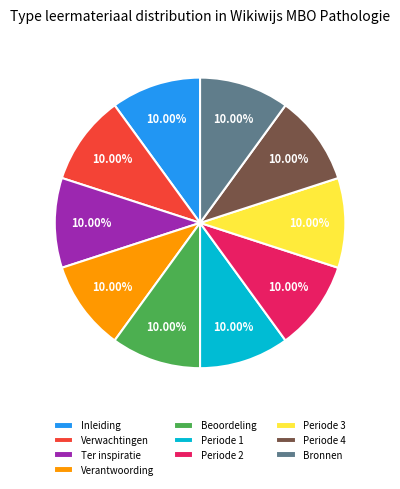

How many segments does this pie chart have?

10